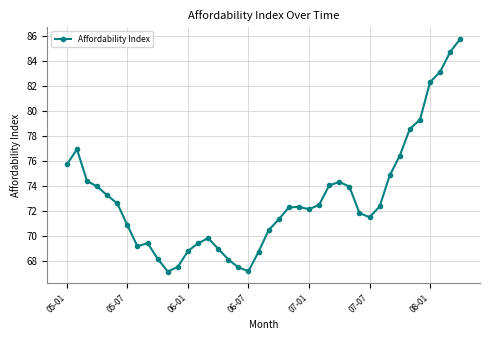

What is the sum of all values?

2922.3